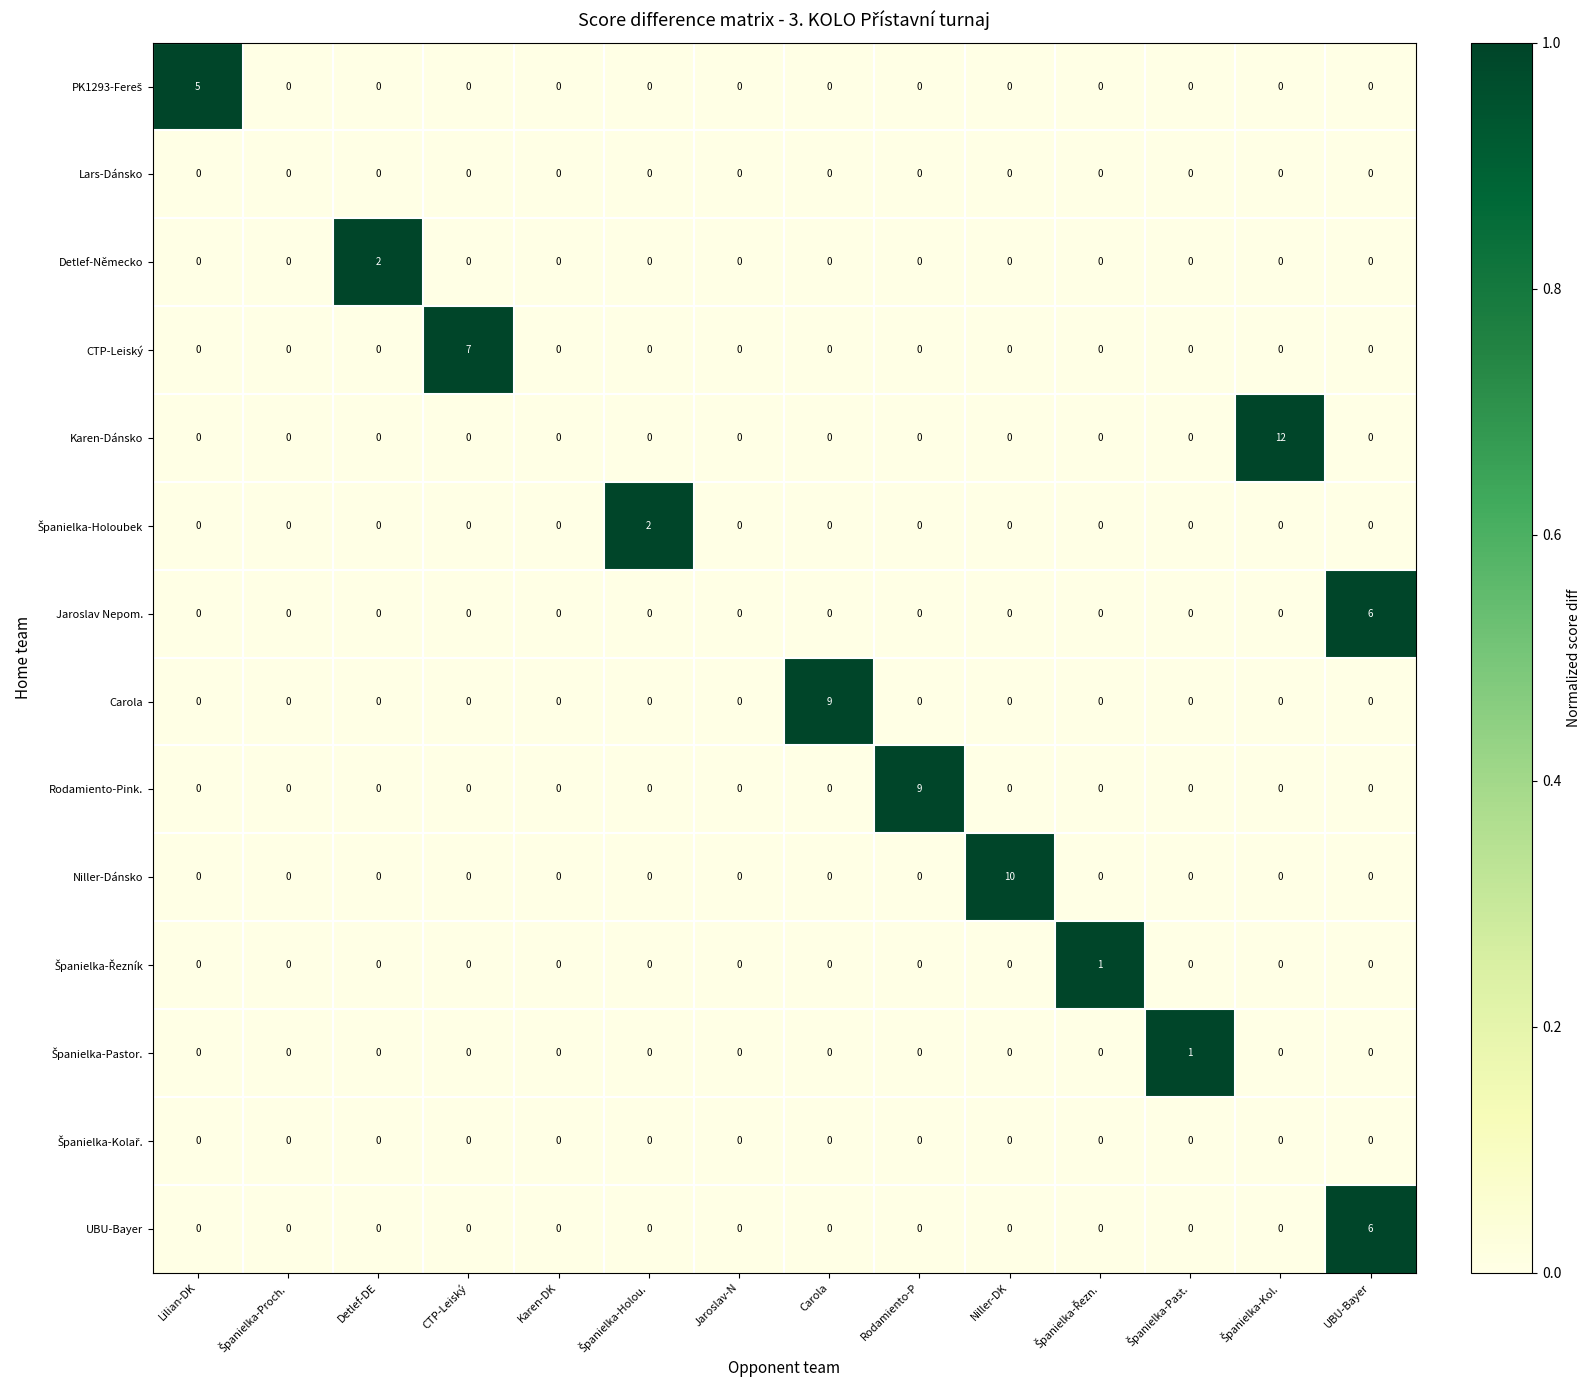

What is the maximum value for Niller-Dánsko?

10